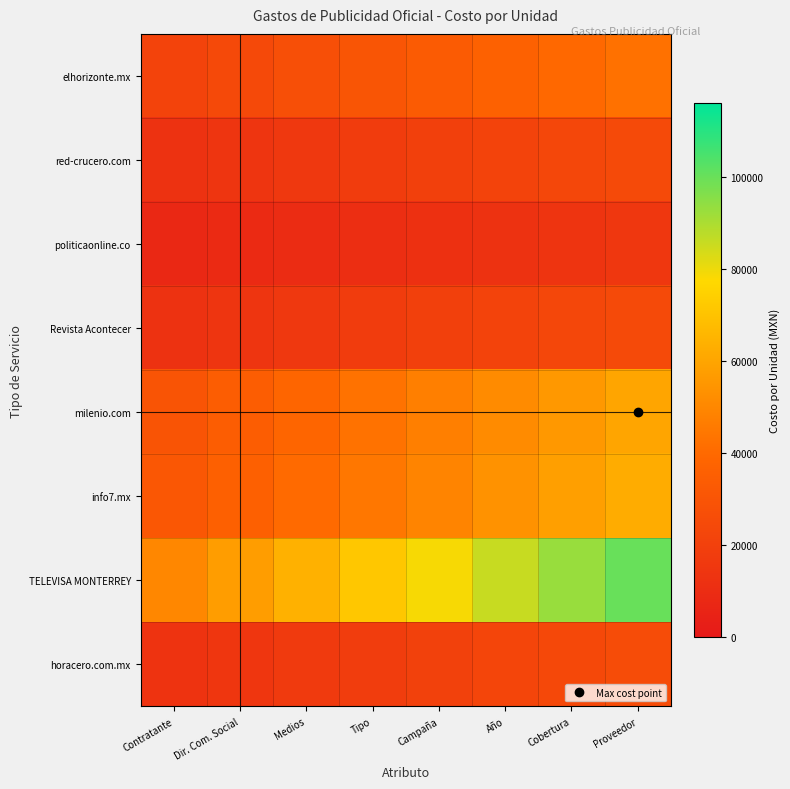

Reading right to left, transcribe all the data shown in this chart.

elhorizonte.mx: Proveedor=42563.8	Cobertura=39523.5	Año=36483.3	Campaña=33443.0	Tipo=30402.7	Medios=27362.4	Dir. Com. Social=24322.2	Contratante=21281.9
red-crucero.com: Proveedor=25000.0	Cobertura=23214.3	Año=21428.6	Campaña=19642.9	Tipo=17857.1	Medios=16071.4	Dir. Com. Social=14285.7	Contratante=12500.0
politicaonline.co: Proveedor=14978.4	Cobertura=13908.6	Año=12838.7	Campaña=11768.8	Tipo=10698.9	Medios=9629.0	Dir. Com. Social=8559.1	Contratante=7489.2
Revista Acontecer: Proveedor=25000.0	Cobertura=23214.3	Año=21428.6	Campaña=19642.9	Tipo=17857.1	Medios=16071.4	Dir. Com. Social=14285.7	Contratante=12500.0
milenio.com: Proveedor=60000.0	Cobertura=55714.3	Año=51428.6	Campaña=47142.9	Tipo=42857.1	Medios=38571.4	Dir. Com. Social=34285.7	Contratante=30000.0
info7.mx: Proveedor=62500.0	Cobertura=58035.7	Año=53571.4	Campaña=49107.1	Tipo=44642.9	Medios=40178.6	Dir. Com. Social=35714.3	Contratante=31250.0
TELEVISA MONTERREY: Proveedor=100000.0	Cobertura=92857.1	Año=85714.3	Campaña=78571.4	Tipo=71428.6	Medios=64285.7	Dir. Com. Social=57142.9	Contratante=50000.0
horacero.com.mx: Proveedor=25862.1	Cobertura=24014.8	Año=22167.5	Campaña=20320.2	Tipo=18472.9	Medios=16625.6	Dir. Com. Social=14778.3	Contratante=12931.0